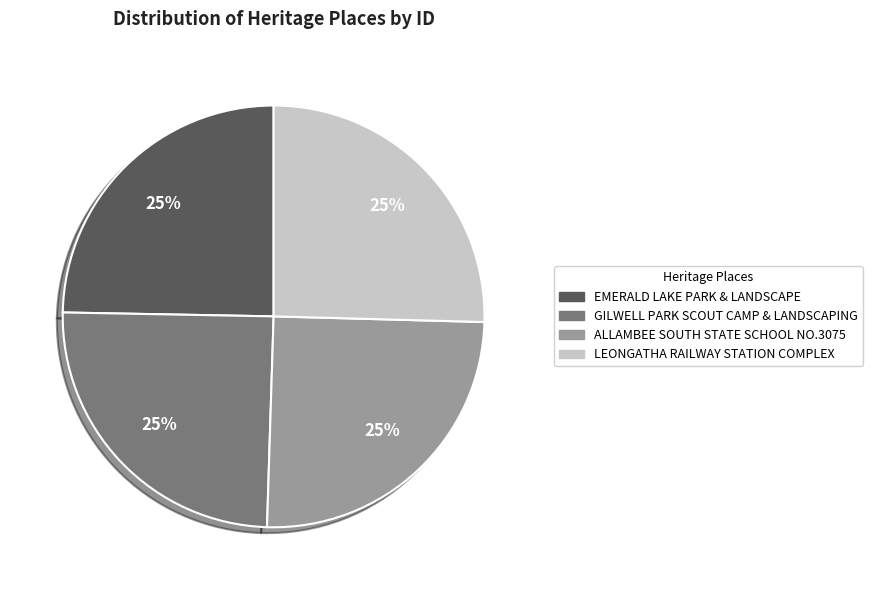

What is the ratio of the value at EMERALD LAKE PARK & LANDSCAPE to the value at GILWELL PARK SCOUT CAMP & LANDSCAPING?

1.0